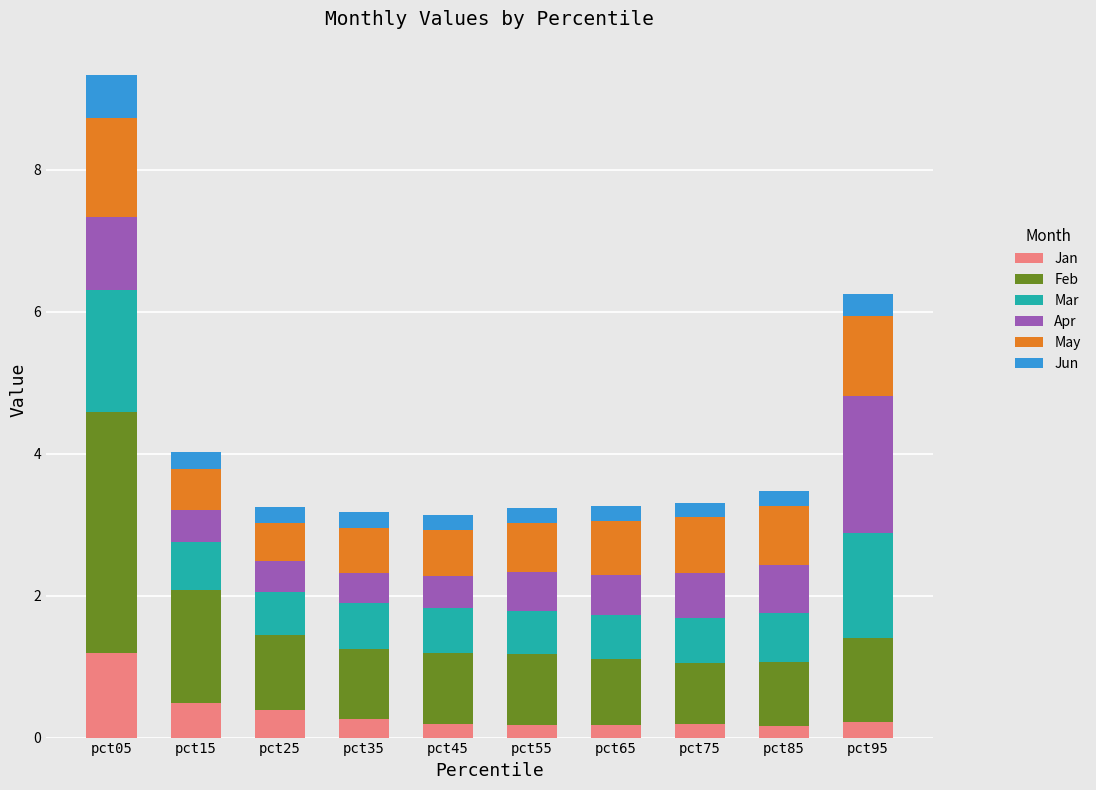

Which category has the highest value in the Jan series?

pct05